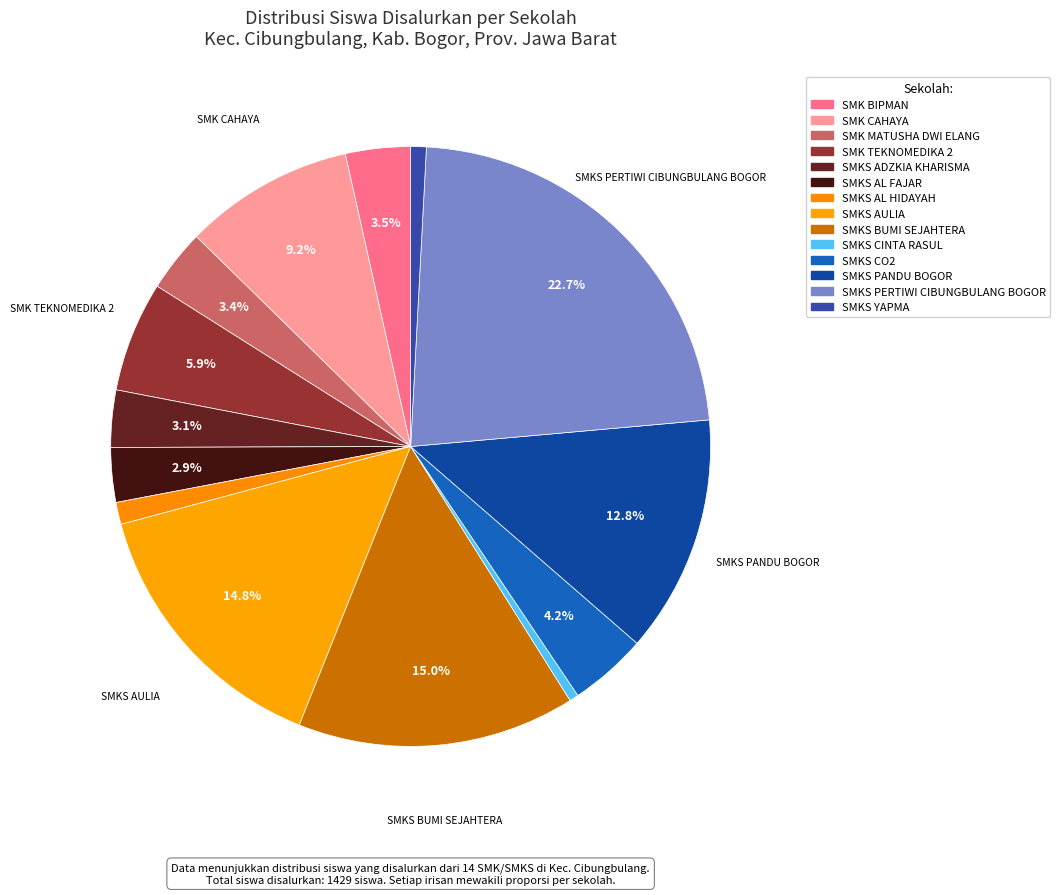

What is the largest slice in the pie chart?

SMKS PERTIWI CIBUNGBULANG BOGOR